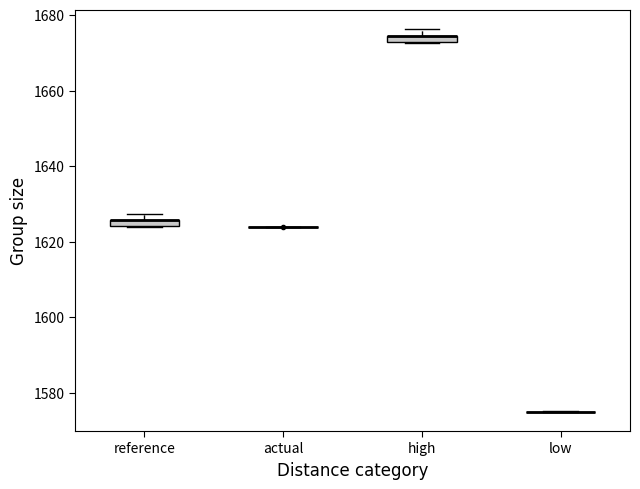

Where is the lower edge of the box for high on the y-axis? The values are not printed on the chart, so give them approximately, as read against the axis.

1672